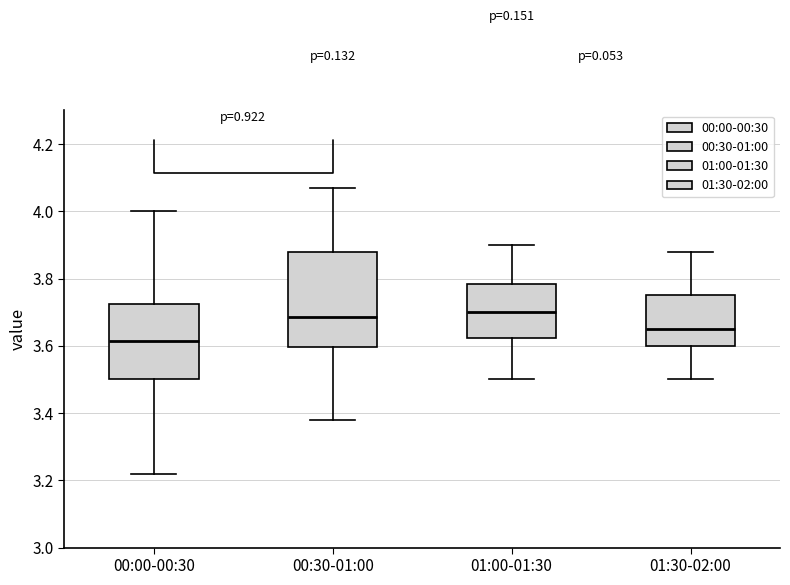

Reading left to right, transcribe this box plot: for each box, give where its median line is, the range the box spans, and where its two whiskers end, as read against the y-axis. The values are not printed on the chart, so give them approximately, as read against the axis.

00:00-00:30: median 3.62, box 3.50 to 3.72, whiskers 3.22 to 4.00
00:30-01:00: median 3.68, box 3.60 to 3.88, whiskers 3.38 to 4.08
01:00-01:30: median 3.70, box 3.62 to 3.78, whiskers 3.50 to 3.90
01:30-02:00: median 3.66, box 3.60 to 3.76, whiskers 3.50 to 3.88